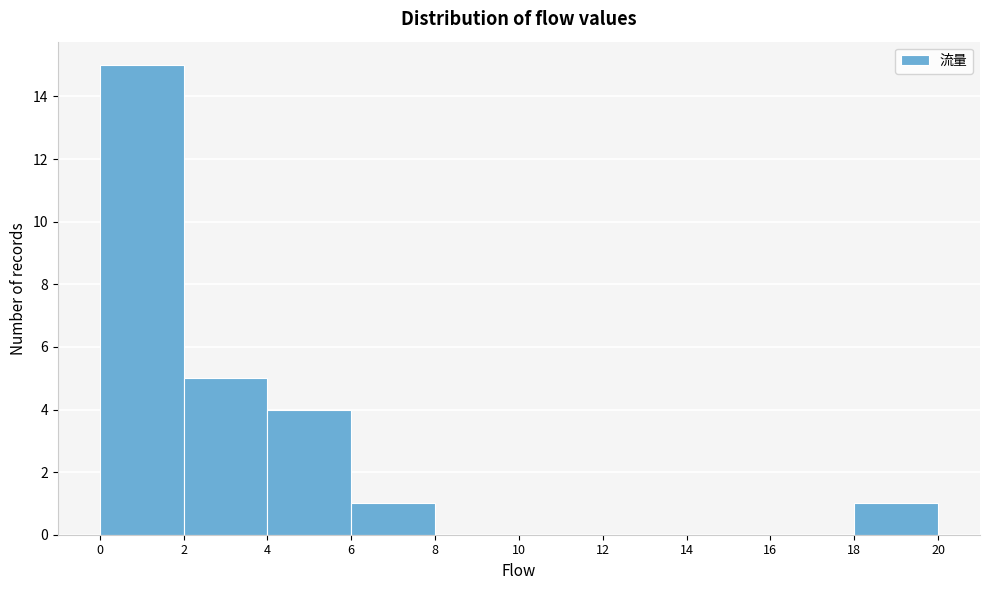

Reading left to right, list every bar in this chart as the range it spans on the x-axis followed by its height. The values are not printed on the chart, so give them approximately, as read against the axis.

0 to 2: 15
2 to 4: 5
4 to 6: 4
6 to 8: 1
8 to 10: 0
10 to 12: 0
12 to 14: 0
14 to 16: 0
16 to 18: 0
18 to 20: 1